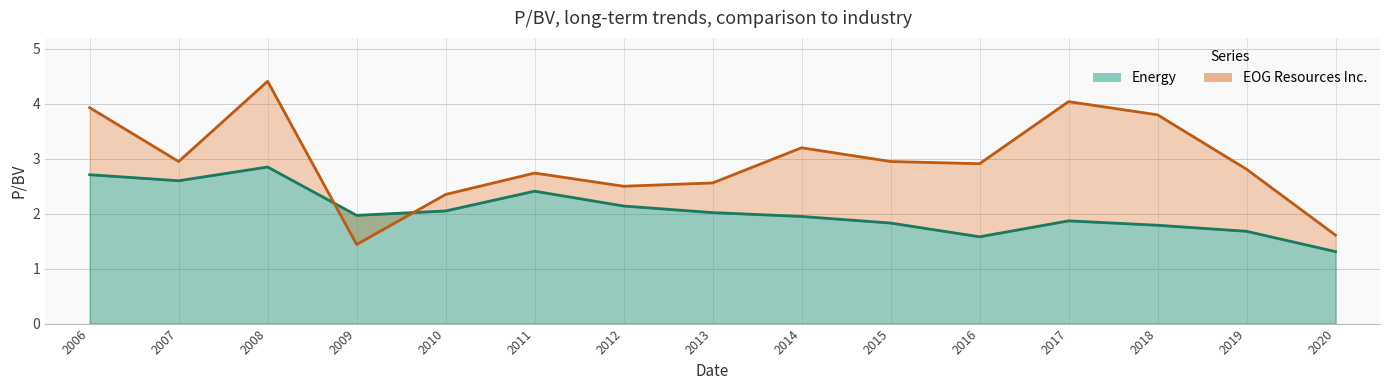

Is the value of EOG Resources Inc. at 2018 greater than the value of Energy at 2010?

Yes